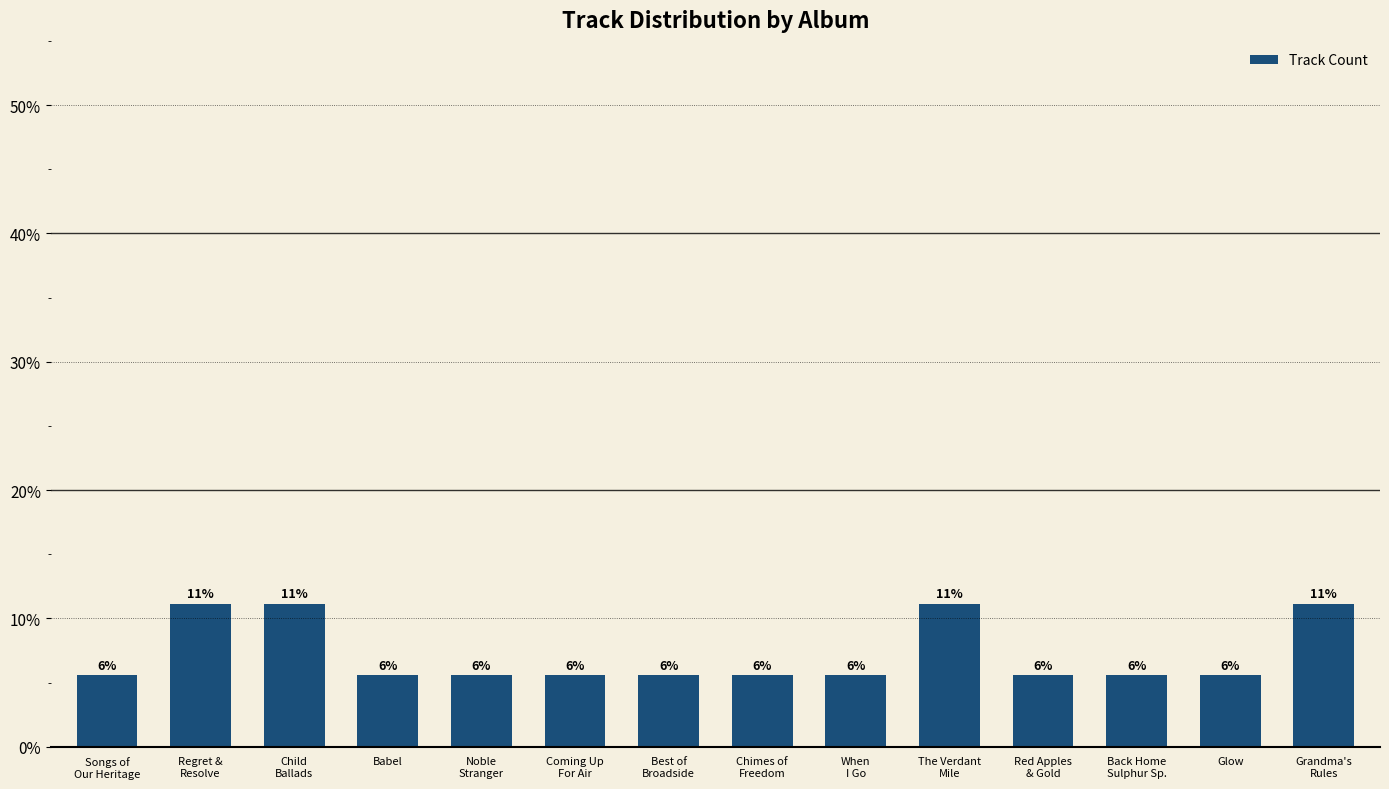

List the labels in order of value, largest first.

Regret &
Resolve, Child
Ballads, The Verdant
Mile, Grandma's
Rules, Songs of
Our Heritage, Babel, Noble
Stranger, Coming Up
For Air, Best of
Broadside, Chimes of
Freedom, When
I Go, Red Apples
& Gold, Back Home
Sulphur Sp., Glow